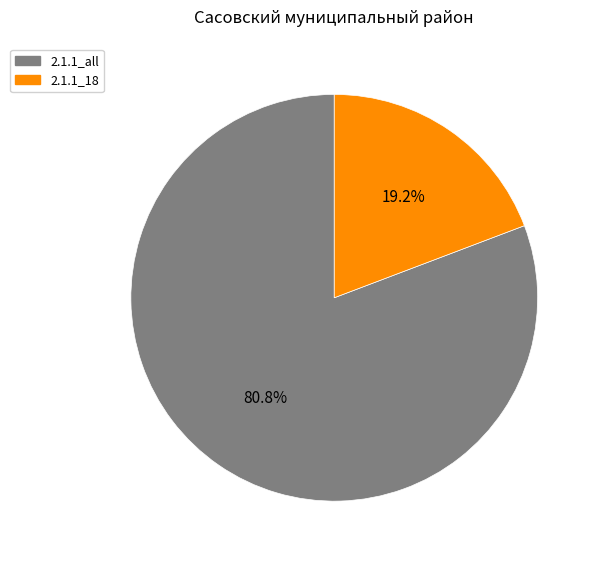

Is there any slice that represents more than half of the pie?

Yes